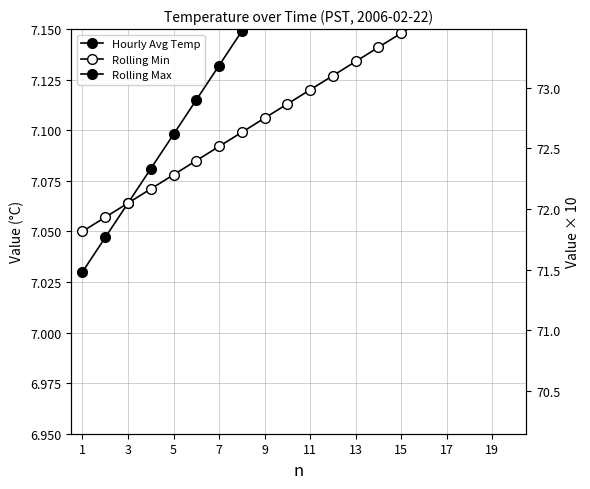

What is the difference between the maximum and minimum values in the Rolling Min series?

0.1